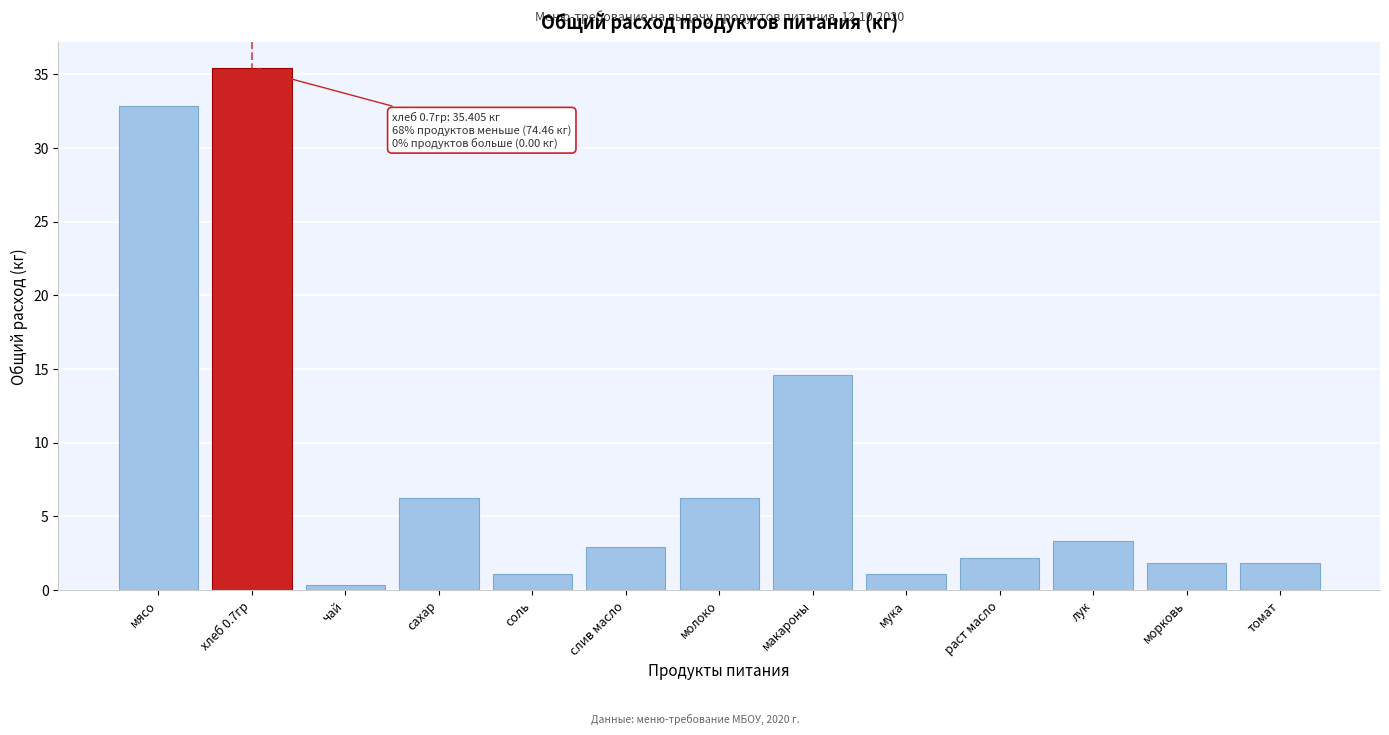

Reading left to right, what are all the values shown in this chart?

32.9	35.4	0.4	6.2	1.1	2.9	6.2	14.6	1.1	2.2	3.3	1.8	1.8